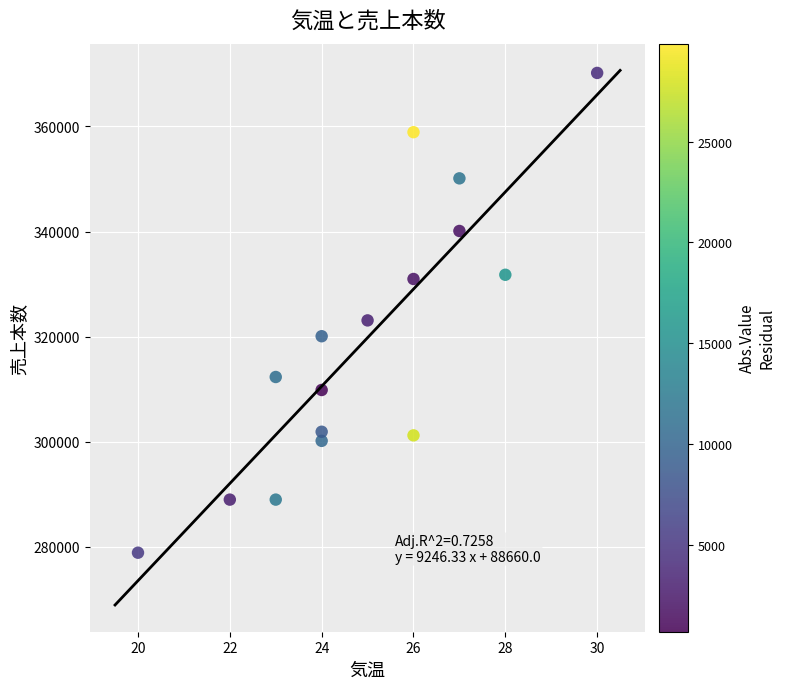

What is the range of X values (max minus min)?

10